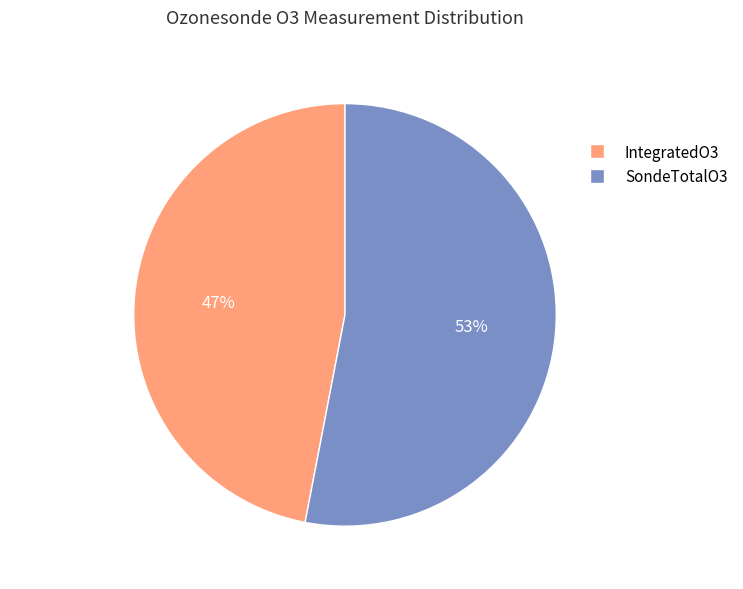

Combined, do IntegratedO3 and SondeTotalO3 account for over 50%?

Yes